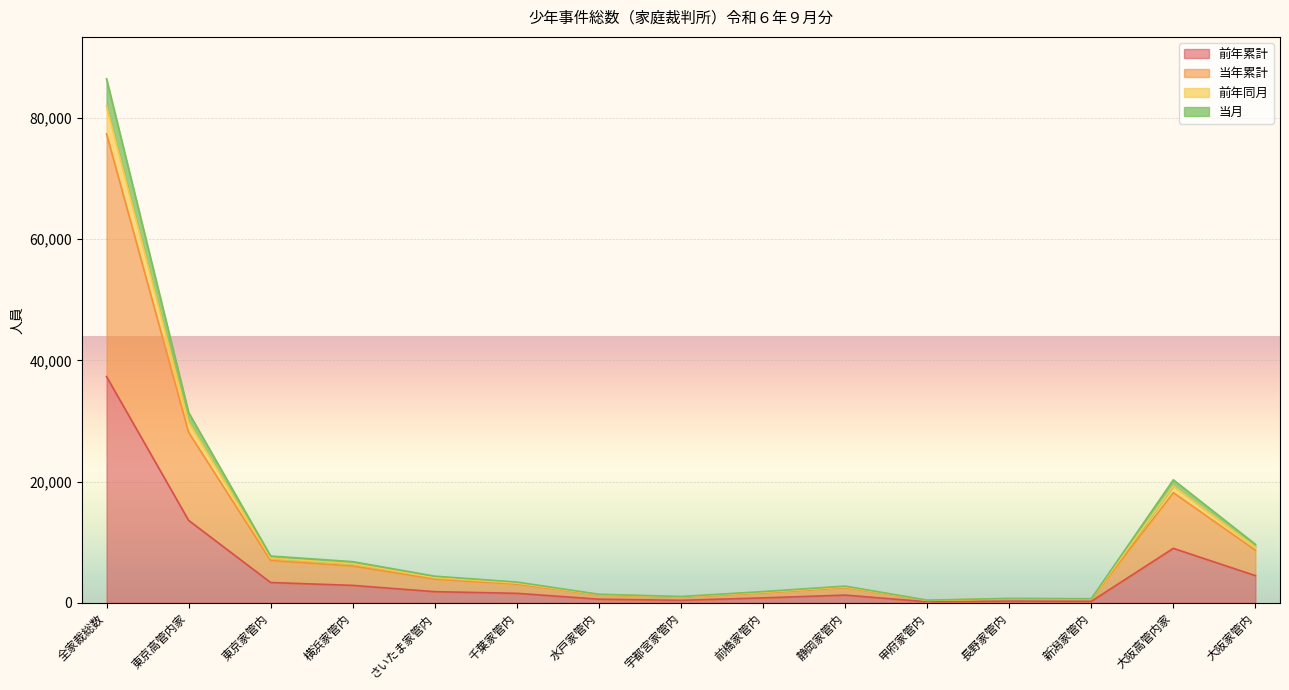

Does the chart display data point markers on the line(s)?

No